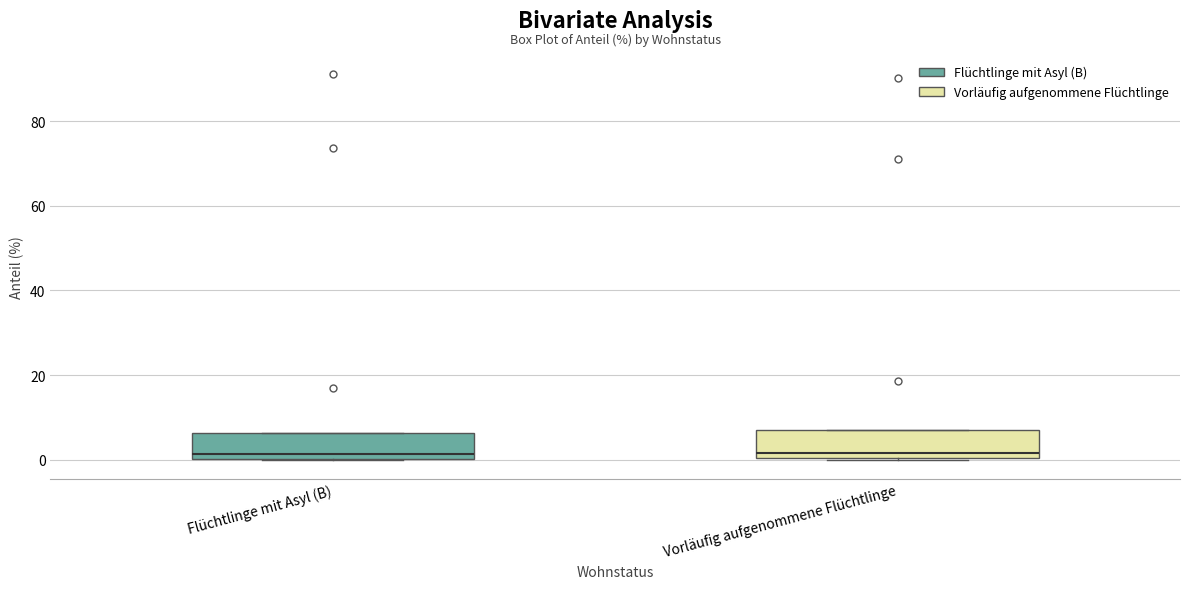

Reading left to right, transcribe this box plot: for each box, give where its median line is, the range the box spans, and where its two whiskers end, as read against the y-axis. The values are not printed on the chart, so give them approximately, as read against the axis.

Flüchtlinge mit Asyl (B): median 2, box 0 to 6, whiskers 0 to 6
Vorläufig aufgenommene Flüchtlinge: median 2, box 0 to 8, whiskers 0 to 8